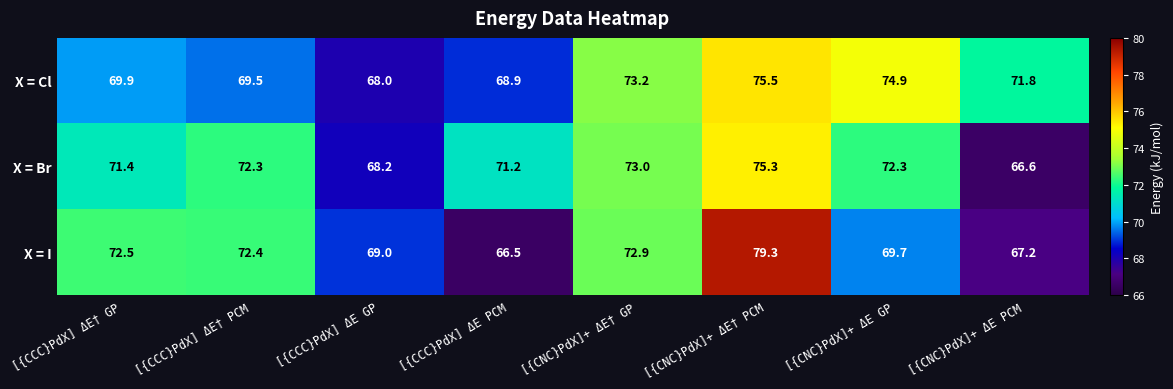

Rank the series at [{CNC}PdX]+ ΔE GP from lowest to highest value.

X = I, X = Br, X = Cl